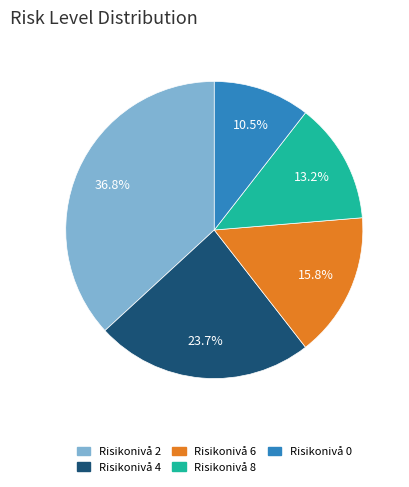

Rank the categories by value from highest to lowest.

Risikonivå 2, Risikonivå 4, Risikonivå 6, Risikonivå 8, Risikonivå 0